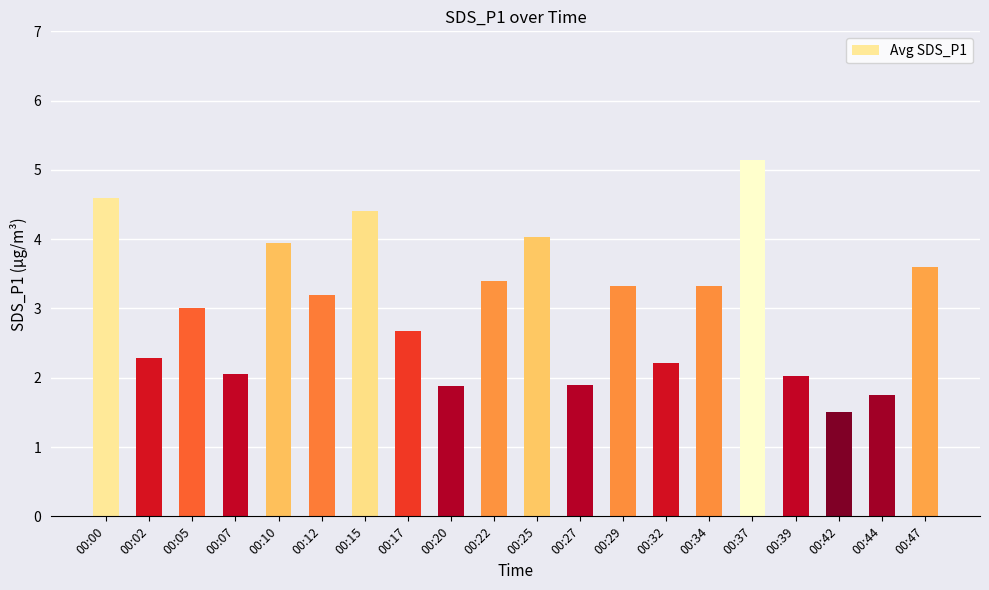

The value at 00:47 is 2.1. True or false?

False